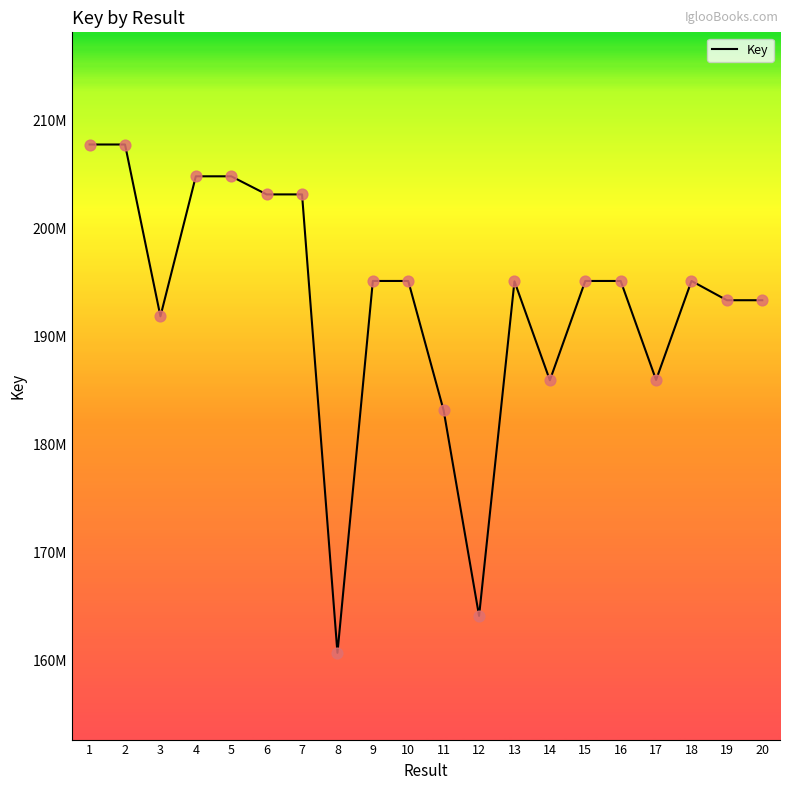

What is the change in value from 1 to 20?

-14421451